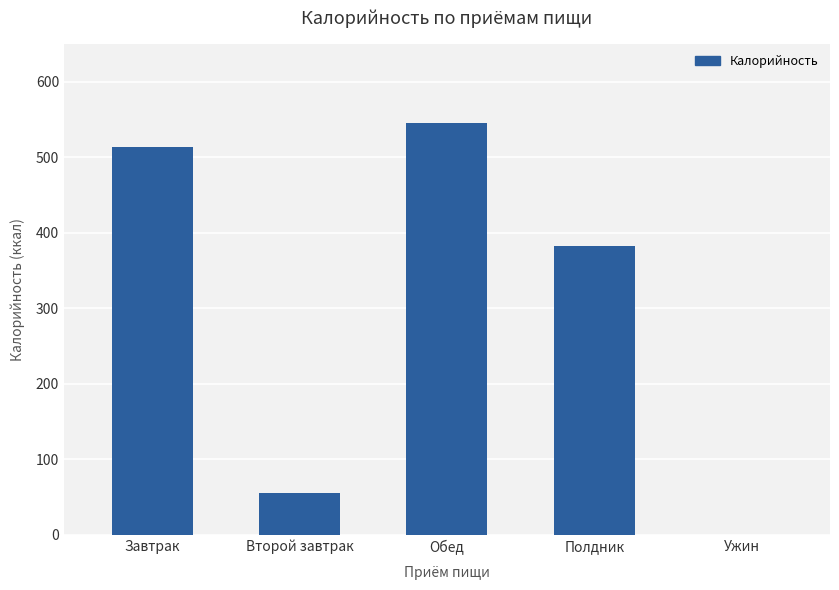

True or false: the data shows 239 at Обед.

False